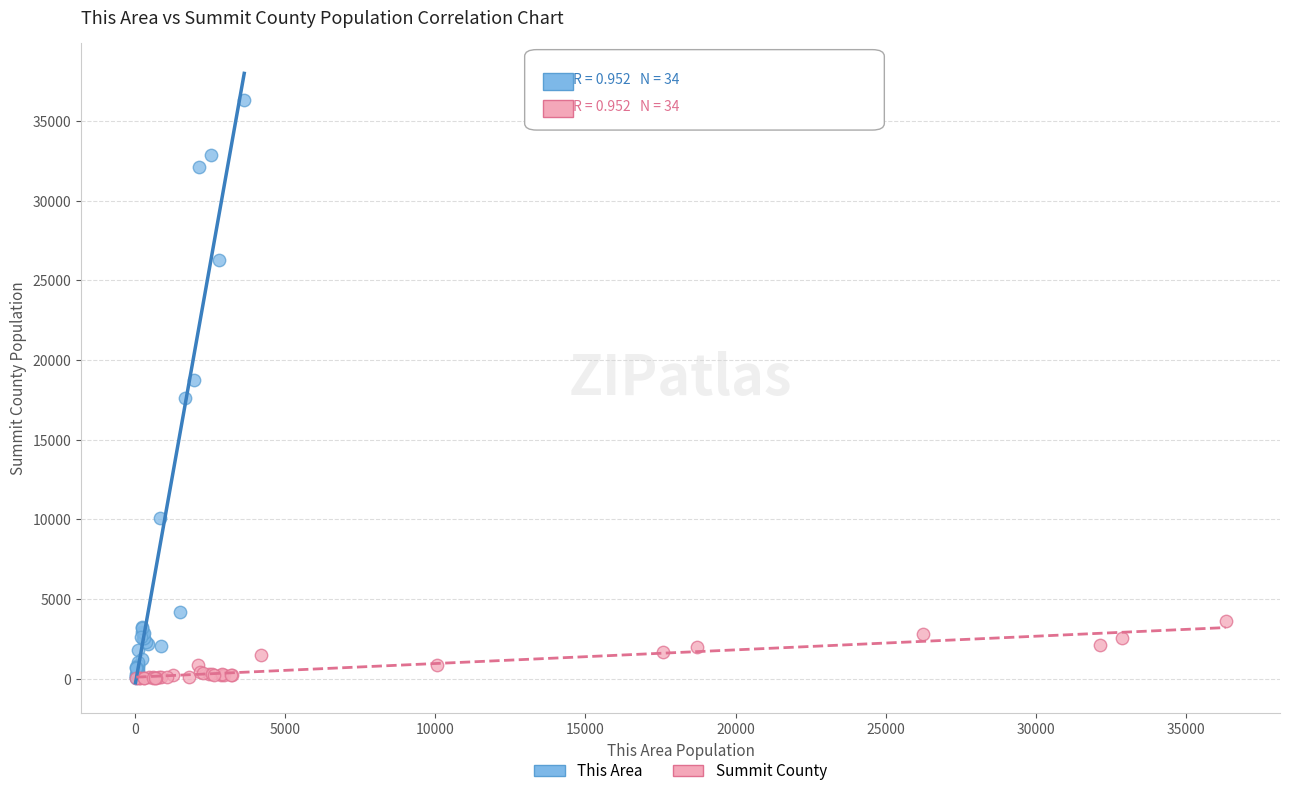

Which series has the widest spread of Y values?

This Area